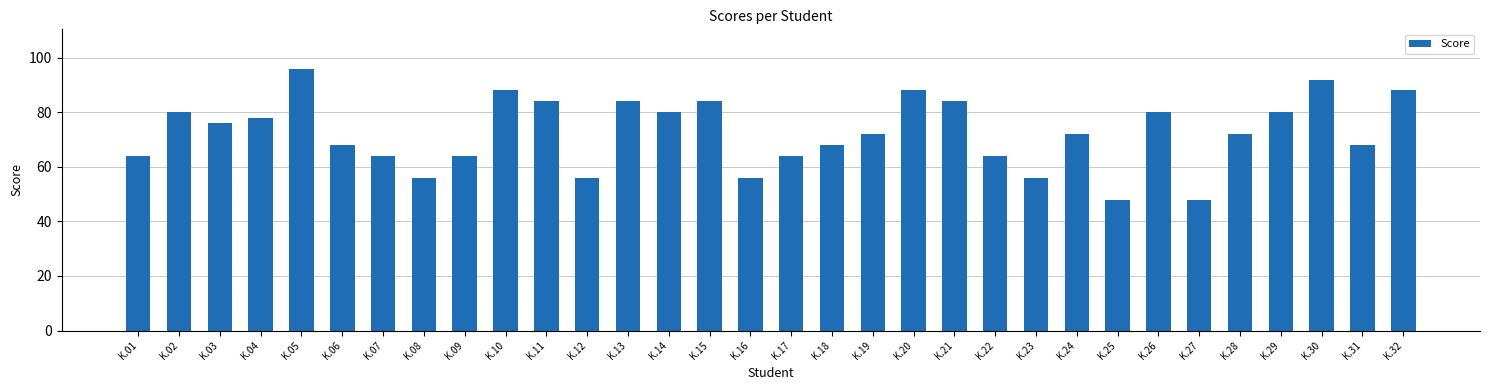

Reading left to right, transcribe all the data shown in this chart.

64	80	76	78	96	68	64	56	64	88	84	56	84	80	84	56	64	68	72	88	84	64	56	72	48	80	48	72	80	92	68	88